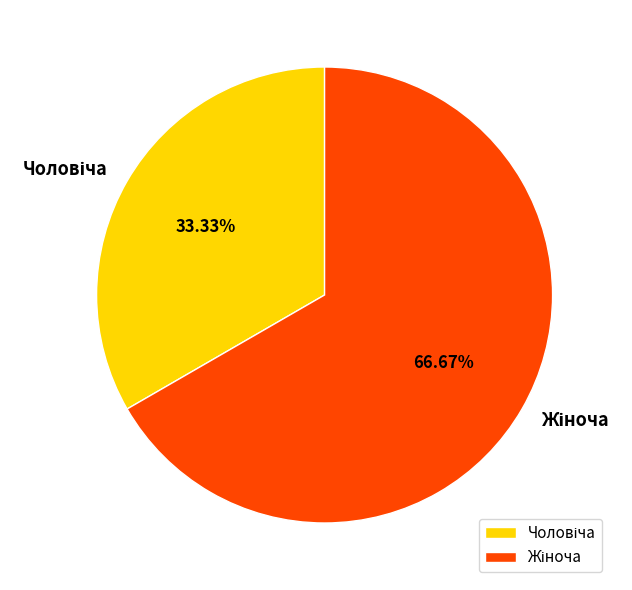

Which category has the biggest portion of the pie?

Жіноча